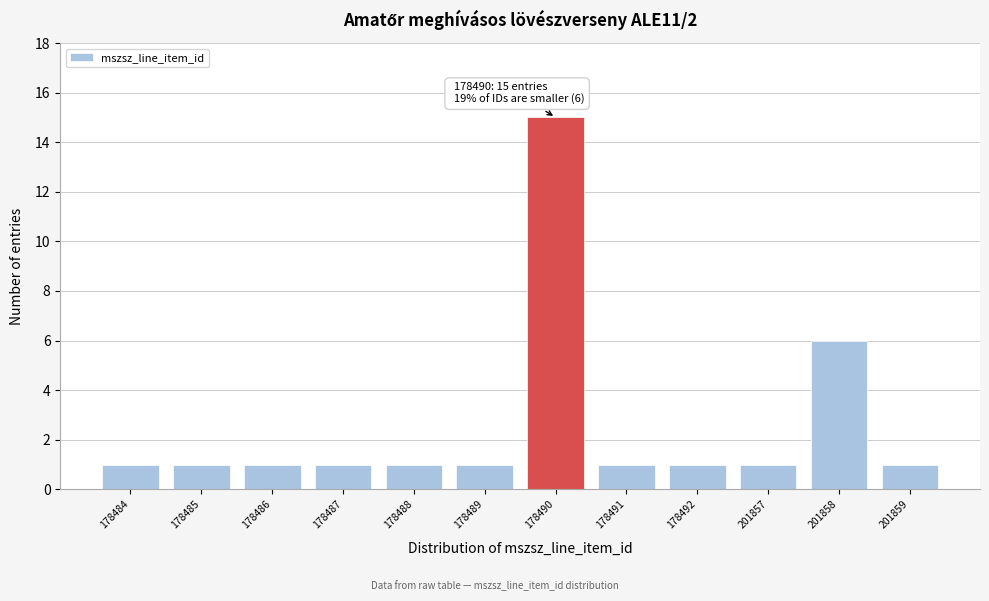

Reading left to right, list all the values displayed in this chart.

178484=1	178485=1	178486=1	178487=1	178488=1	178489=1	178490=15	178491=1	178492=1	201857=1	201858=6	201859=1